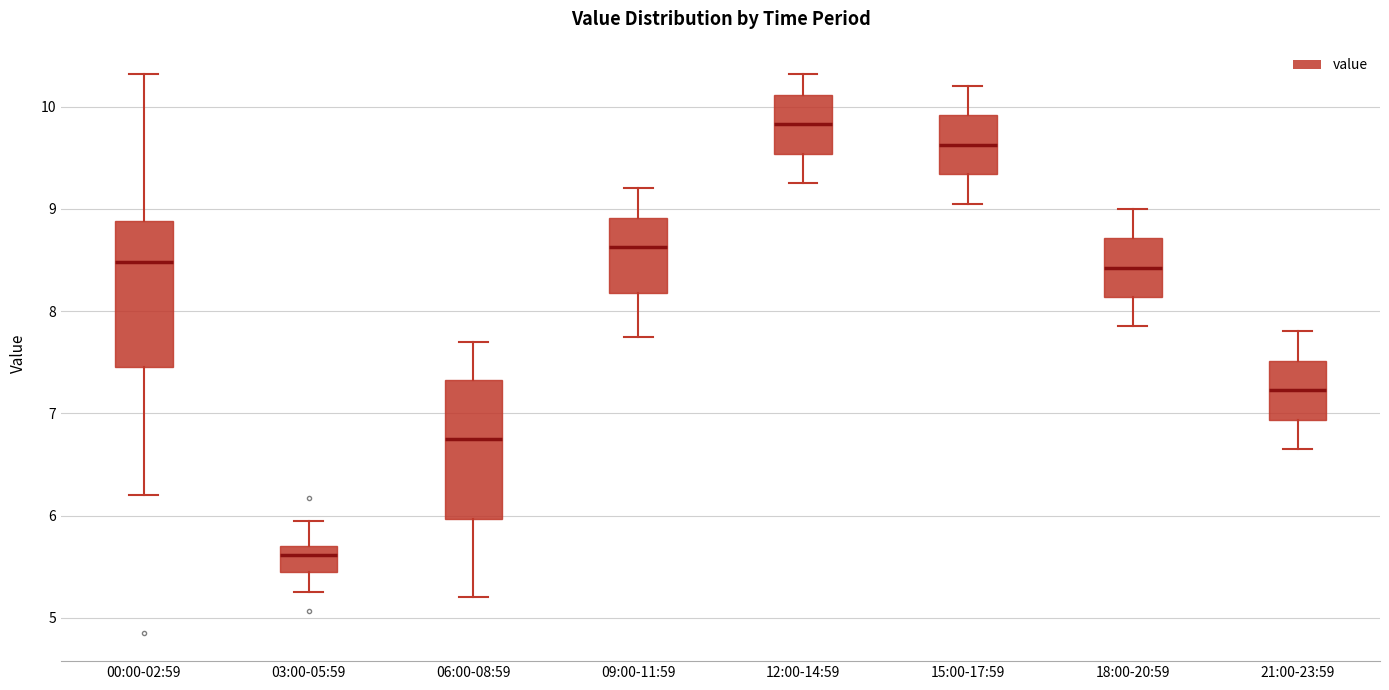

Where is the lower edge of the box for 12:00-14:59 on the y-axis? The values are not printed on the chart, so give them approximately, as read against the axis.

9.5